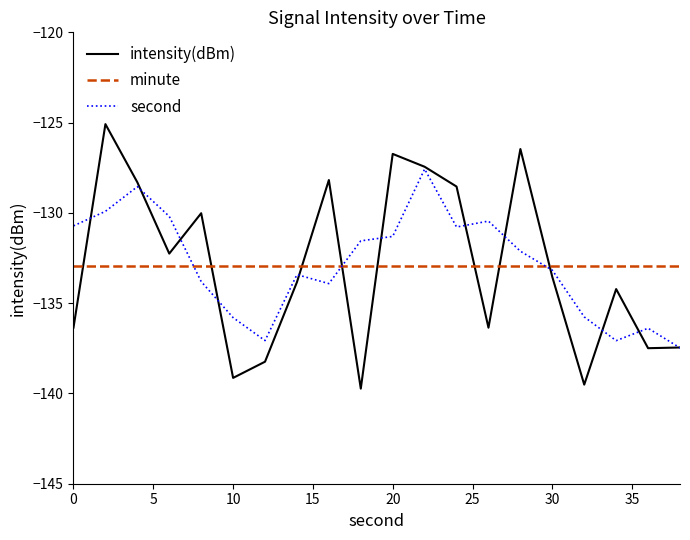

What is the highest value of the minute series?

-132.9